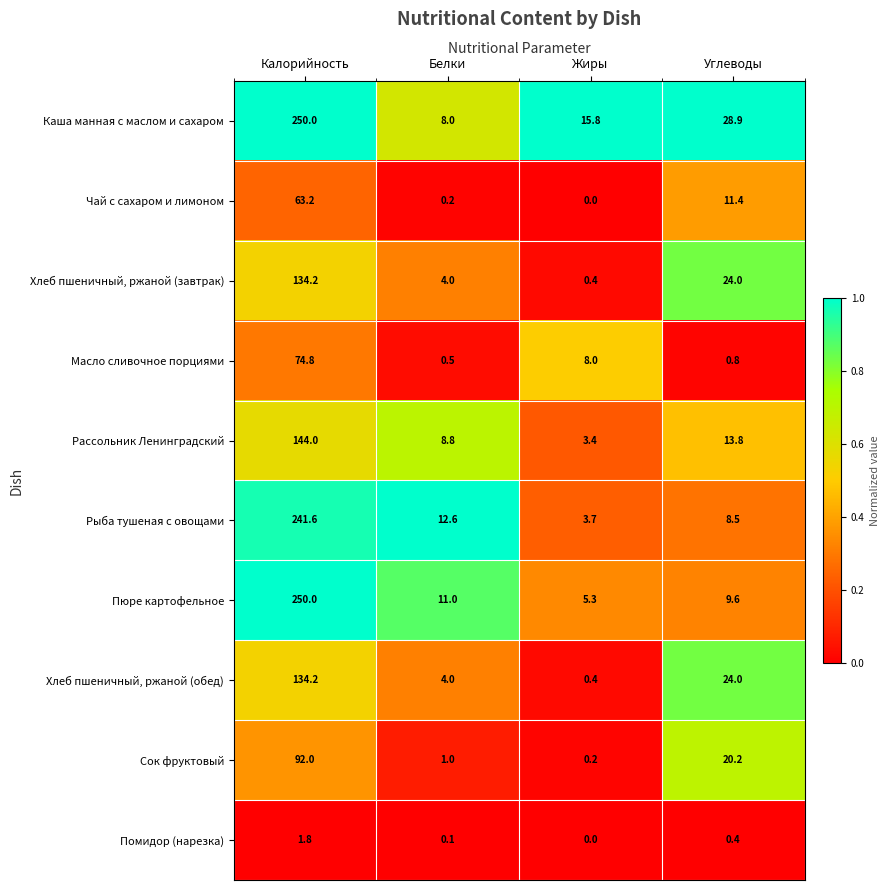

The Каша манная с маслом и сахаром series shows 15.8 at Жиры. True or false?

True